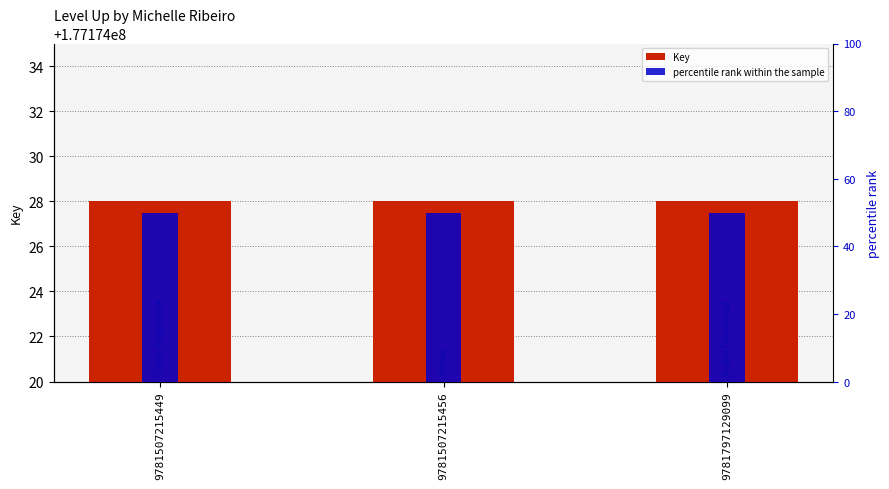

How many bars are there in each group?

2